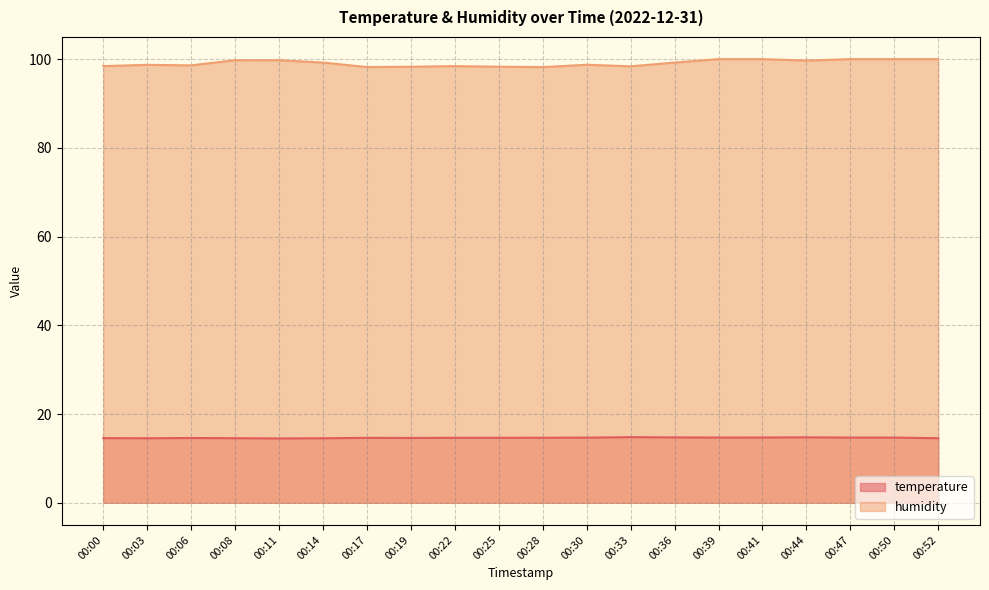

What is the greatest value displayed?

100.0